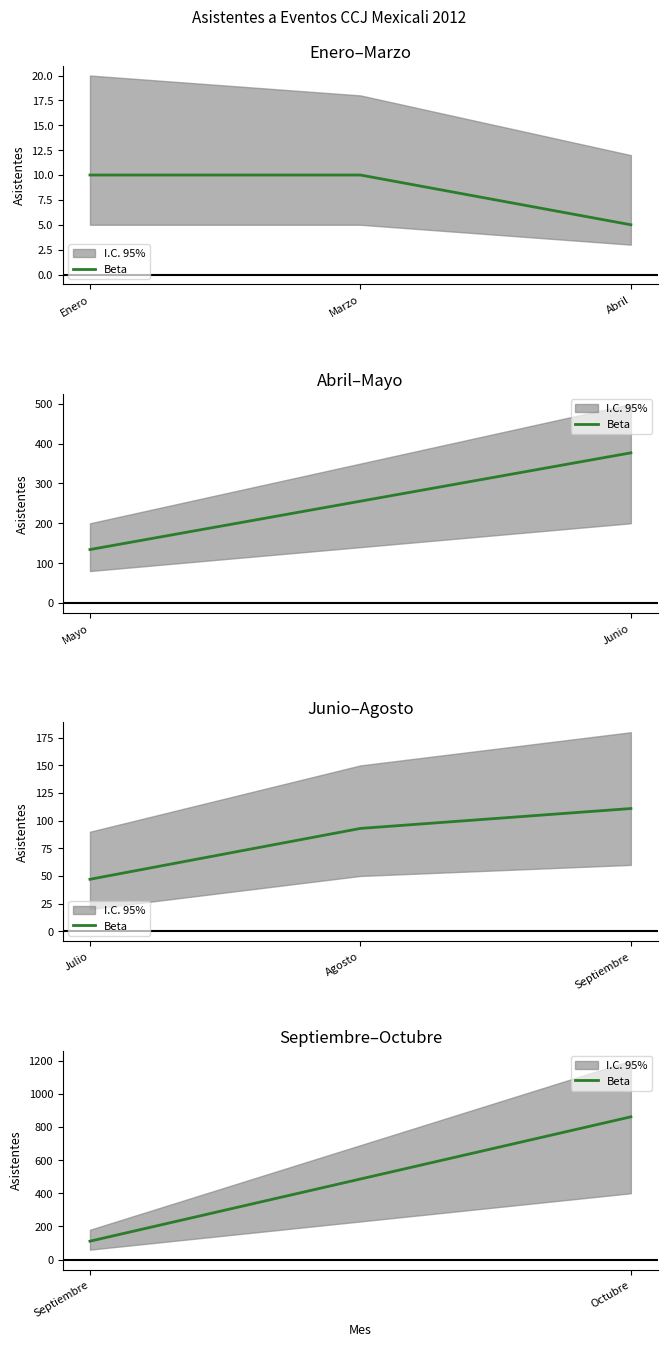

How many lines are shown in the chart?

1